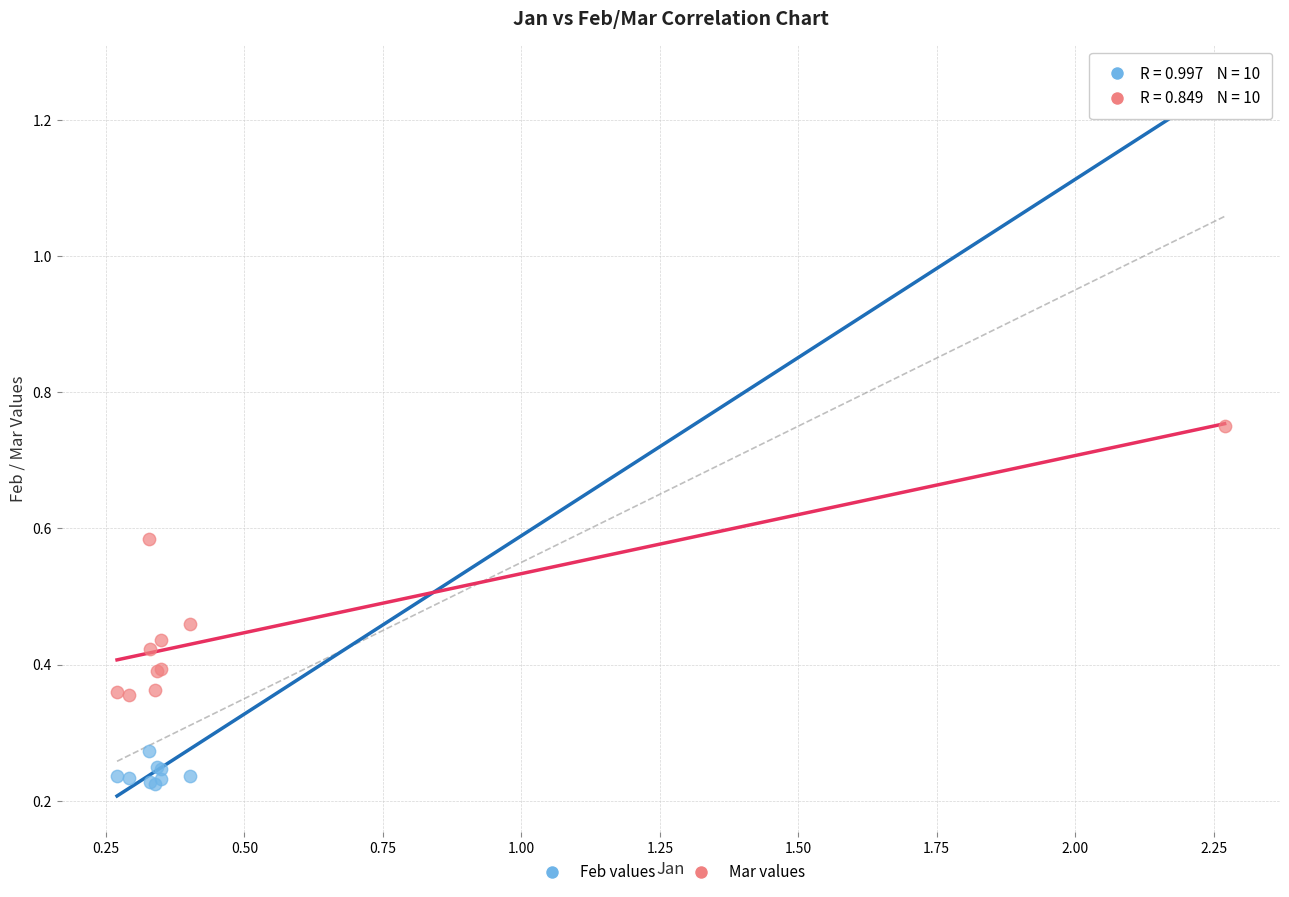

Which series reaches the minimum Y coordinate?

Feb values